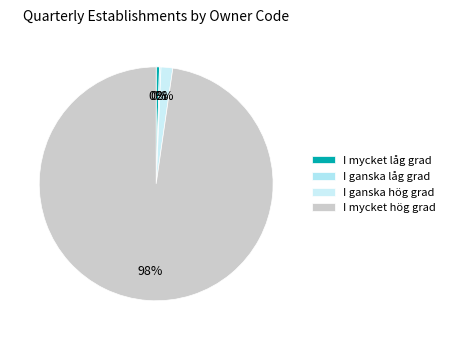

To the nearest percent, what is the difference between the largest and smallest slice percentages?

98%